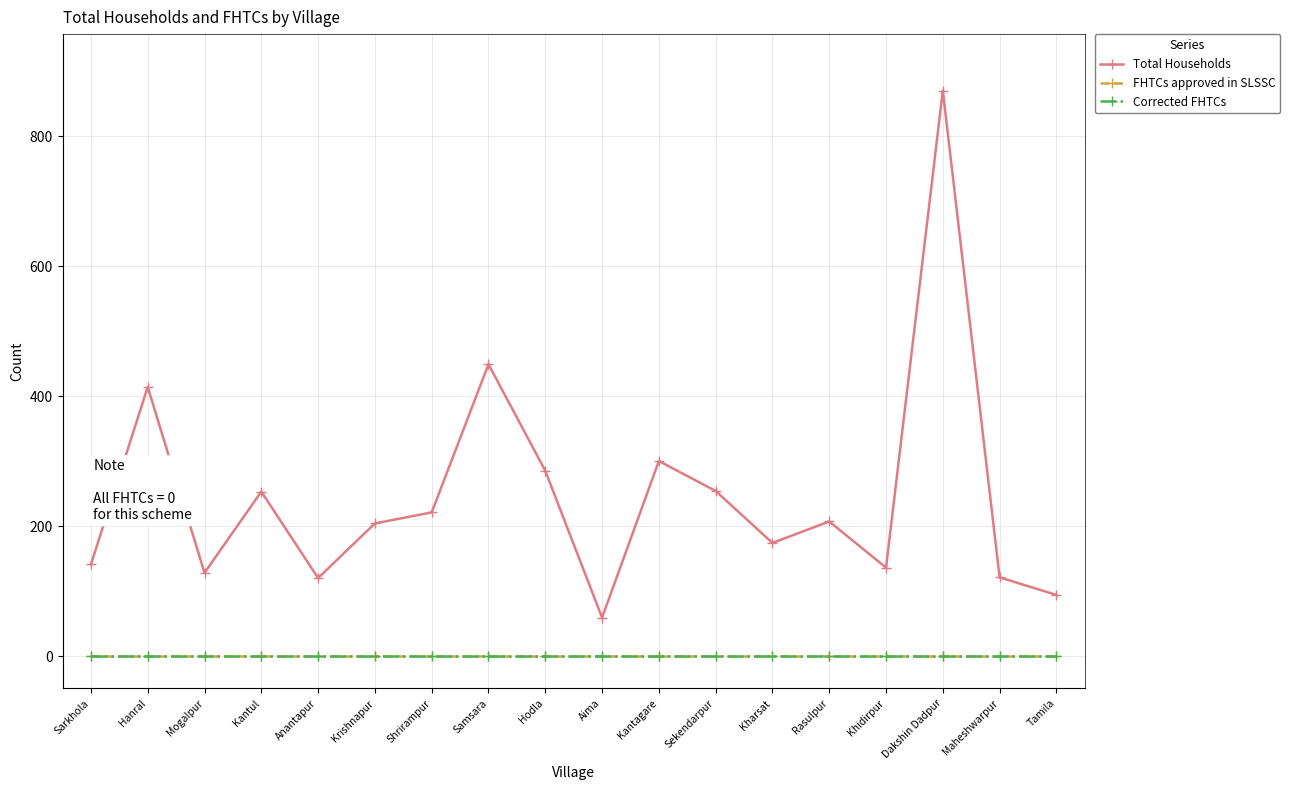

What value does the Total Households series have at Krishnapur, to the nearest 10?

200